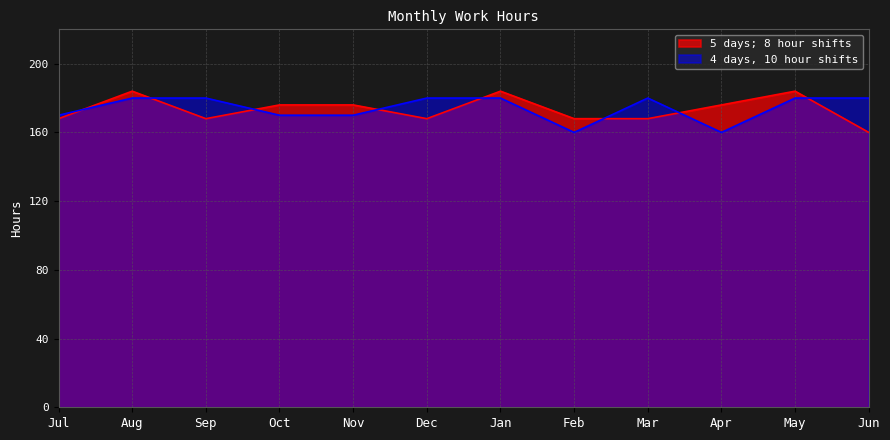

How many times do 4 days, 10 hour shifts and 5 days; 8 hour shifts cross each other?

8